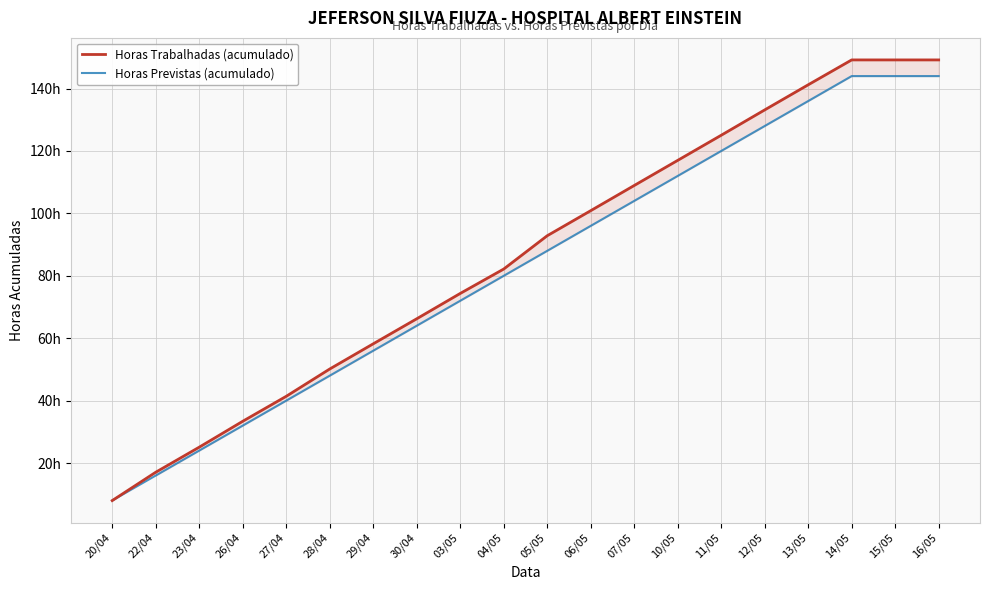

Which series has the widest spread of values?

Horas Trabalhadas (acumulado)